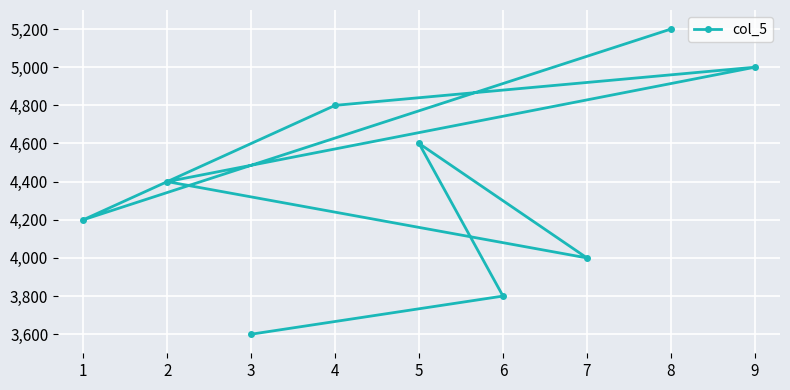

Reading right to left, list all the values displayed in this chart.

9=5000	8=5200	7=4000	6=3800	5=4600	4=4800	3=3600	2=4400	1=4200